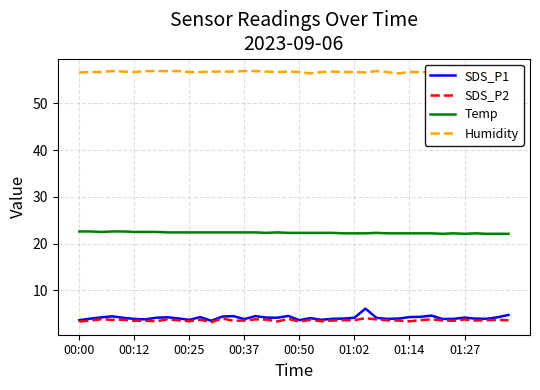

What is the minimum value for Temp?

22.1